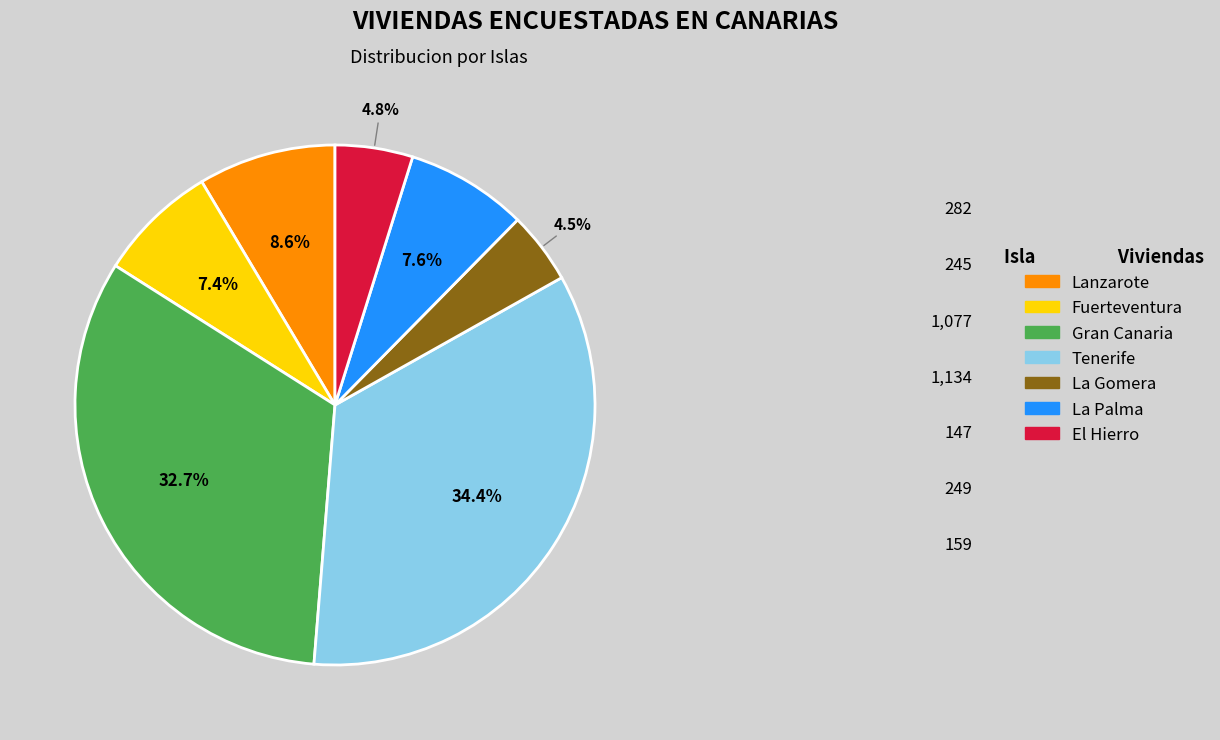

Which slice is the largest?

Tenerife